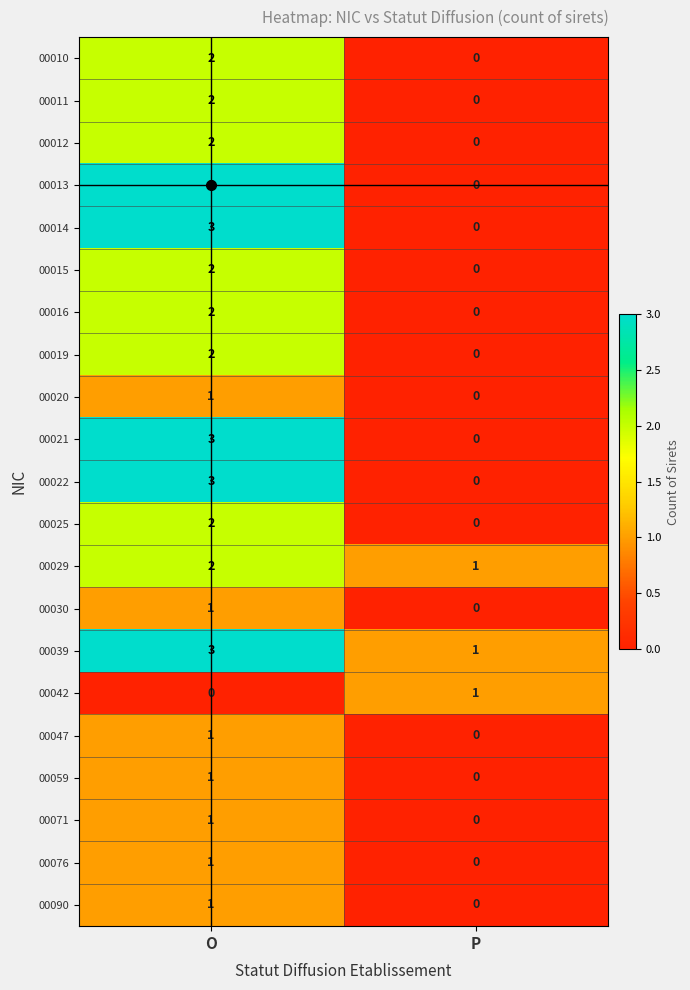

What is the total value across all series at P?

3